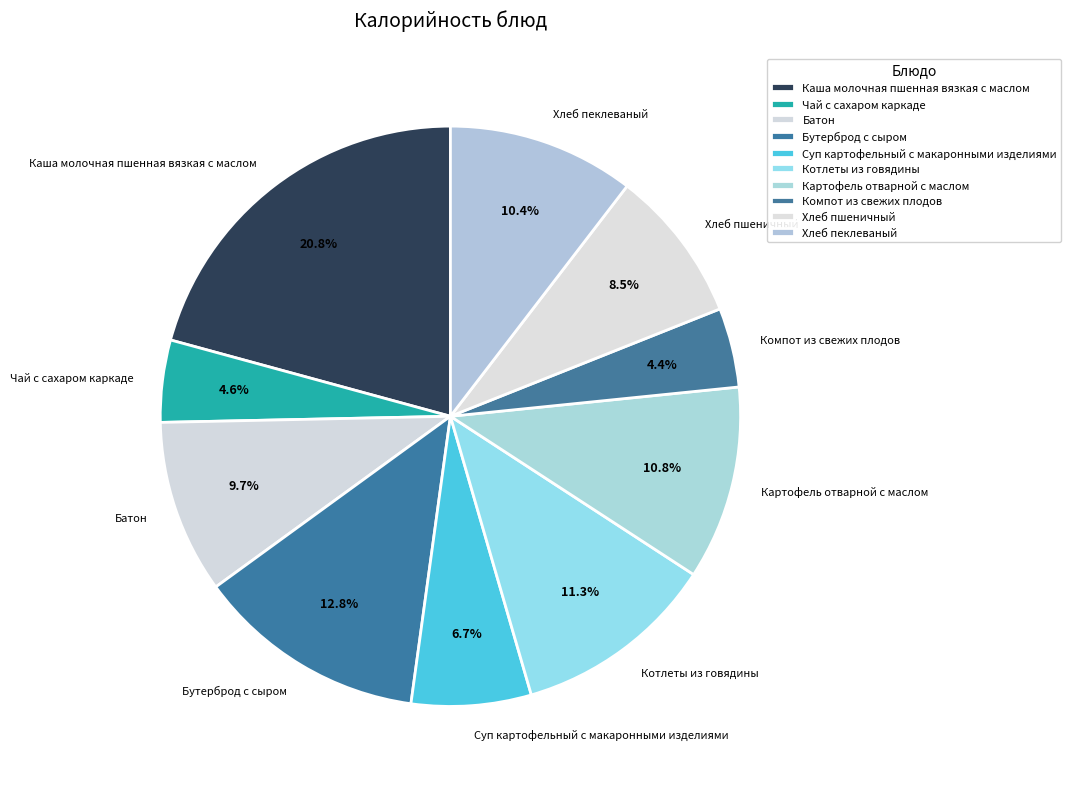

How many segments does this pie chart have?

10